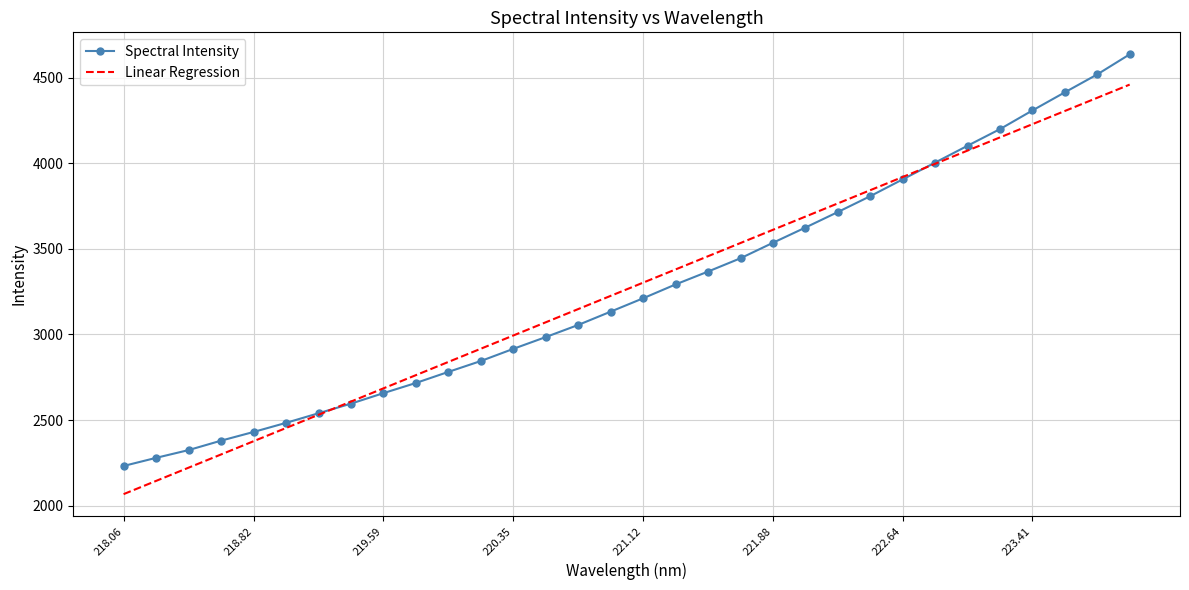

What is the average value of the Linear Regression series?

3264.3